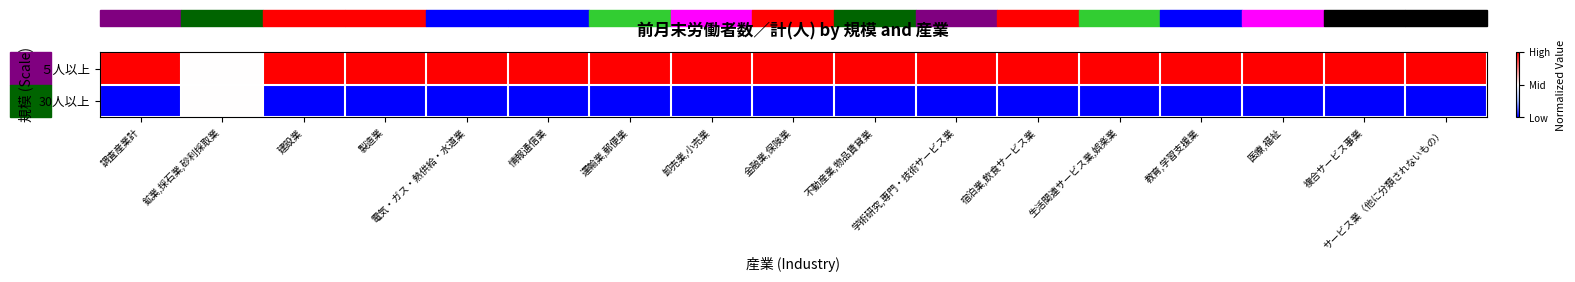

Reading left to right, extract all data points from this chart.

５人以上: 調査産業計=1.0	鉱業,採石業,砂利採取業=0.5	建設業=1.0	製造業=1.0	電気・ガス・熱供給・水道業=1.0	情報通信業=1.0	運輸業,郵便業=1.0	卸売業,小売業=1.0	金融業,保険業=1.0	不動産業,物品賃貸業=1.0	学術研究,専門・技術サービス業=1.0	宿泊業,飲食サービス業=1.0	生活関連サービス業,娯楽業=1.0	教育,学習支援業=1.0	医療,福祉=1.0	複合サービス事業=1.0	サービス業（他に分類されないもの）=1.0
30人以上: 調査産業計=0.0	鉱業,採石業,砂利採取業=0.5	建設業=0.0	製造業=0.0	電気・ガス・熱供給・水道業=0.0	情報通信業=0.0	運輸業,郵便業=0.0	卸売業,小売業=0.0	金融業,保険業=0.0	不動産業,物品賃貸業=0.0	学術研究,専門・技術サービス業=0.0	宿泊業,飲食サービス業=0.0	生活関連サービス業,娯楽業=0.0	教育,学習支援業=0.0	医療,福祉=0.0	複合サービス事業=0.0	サービス業（他に分類されないもの）=0.0